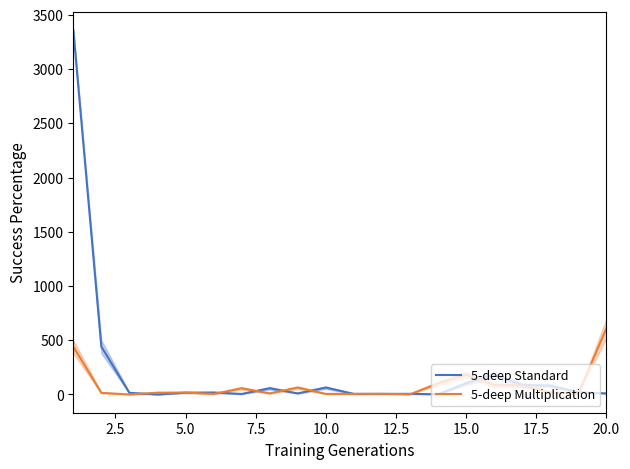

What is the value of the 5-deep Standard point at the 13th from the left?

6.0